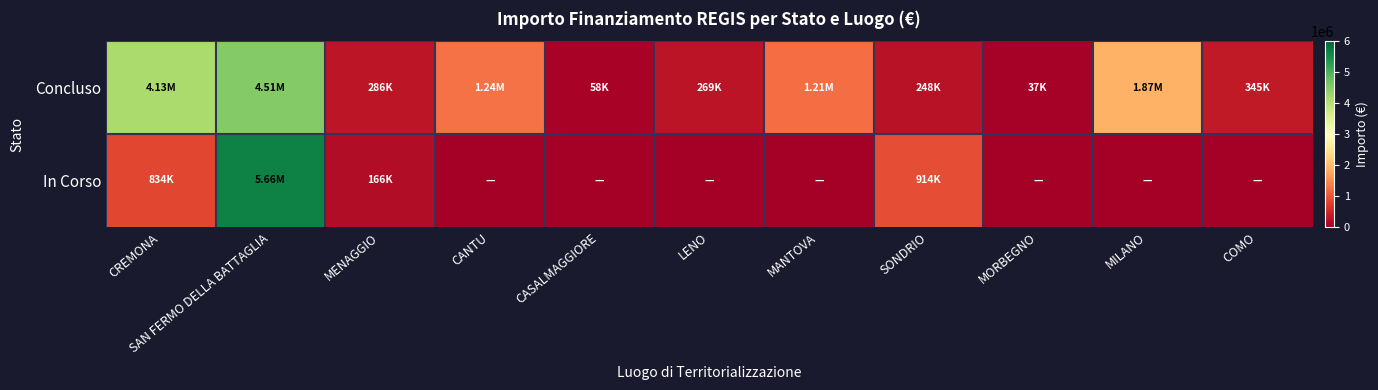

Reading left to right, transcribe all the data shown in this chart.

Concluso: CREMONA=4132595.6	SAN FERMO DELLA BATTAGLIA=4508927.2	MENAGGIO=286114.4	CANTU=1242450.0	CASALMAGGIORE=57564.0	LENO=269021.9	MANTOVA=1206048.8	SONDRIO=247700.0	MORBEGNO=36600.0	MILANO=1866366.7	COMO=344882.5
In Corso: CREMONA=833874.0	SAN FERMO DELLA BATTAGLIA=5662257.7	MENAGGIO=165553.7	CANTU=0.0	CASALMAGGIORE=0.0	LENO=0.0	MANTOVA=0.0	SONDRIO=914000.0	MORBEGNO=0.0	MILANO=0.0	COMO=0.0